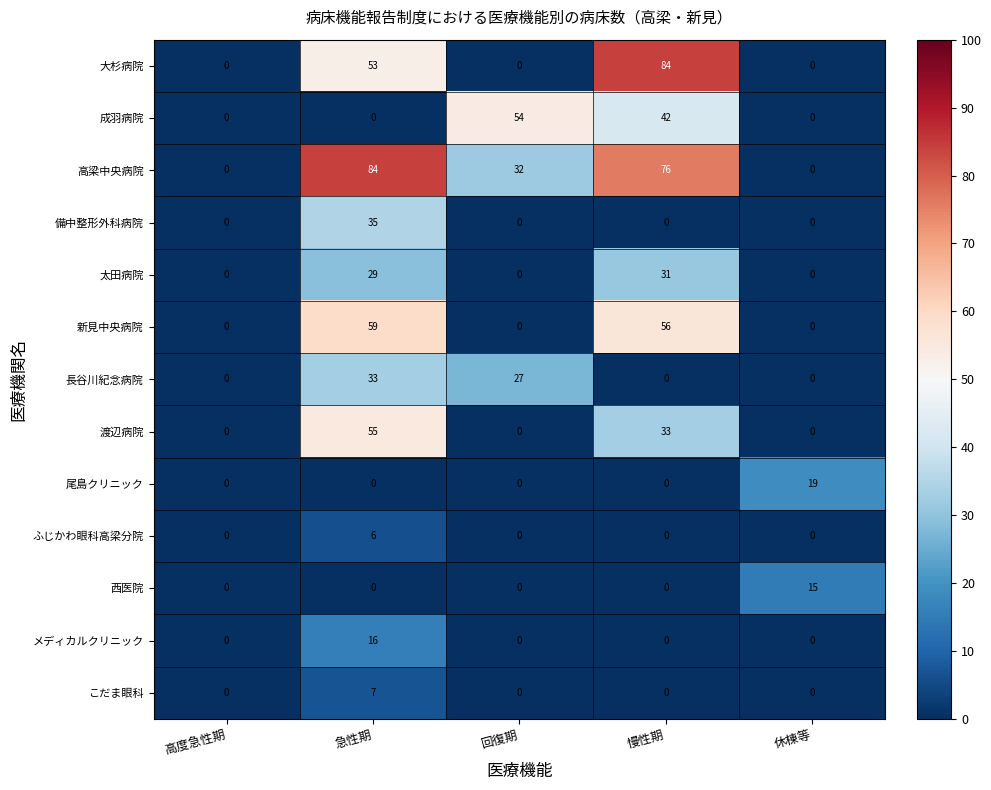

How many distinct data groups are displayed?

13